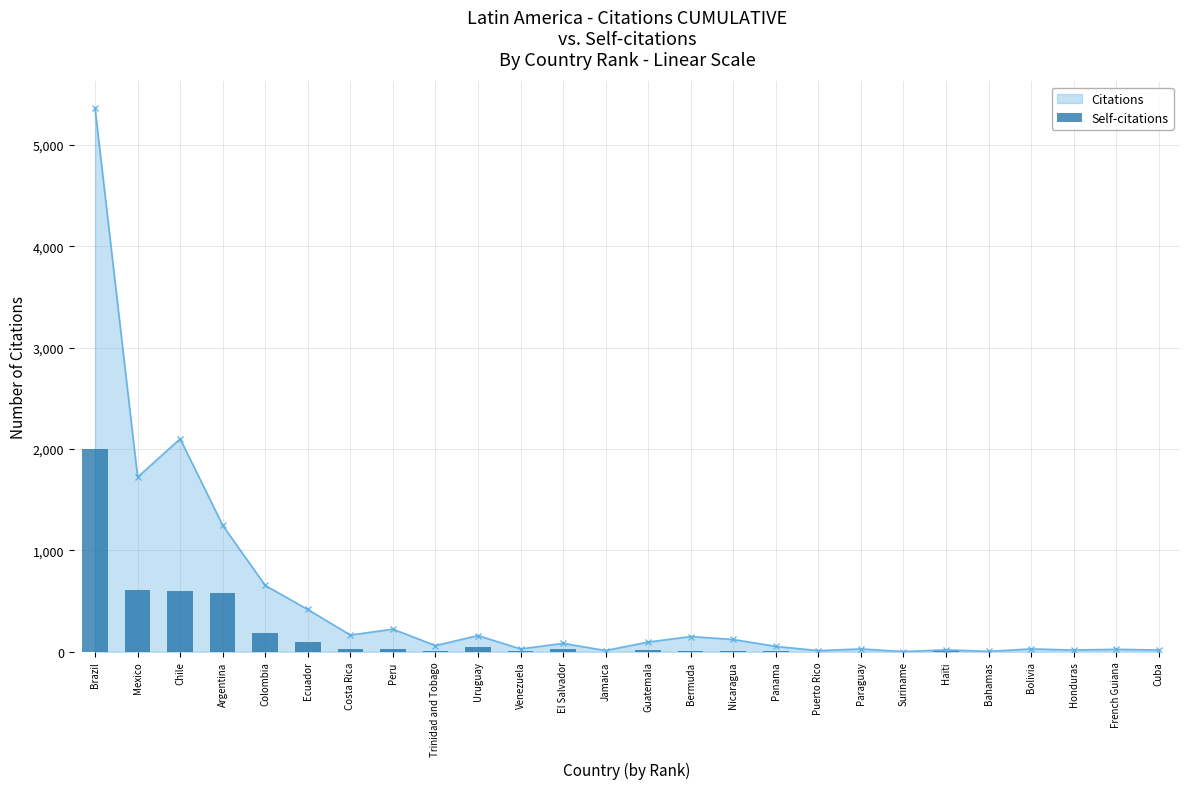

The chart shows a value of 12 at Venezuela. True or false?

False